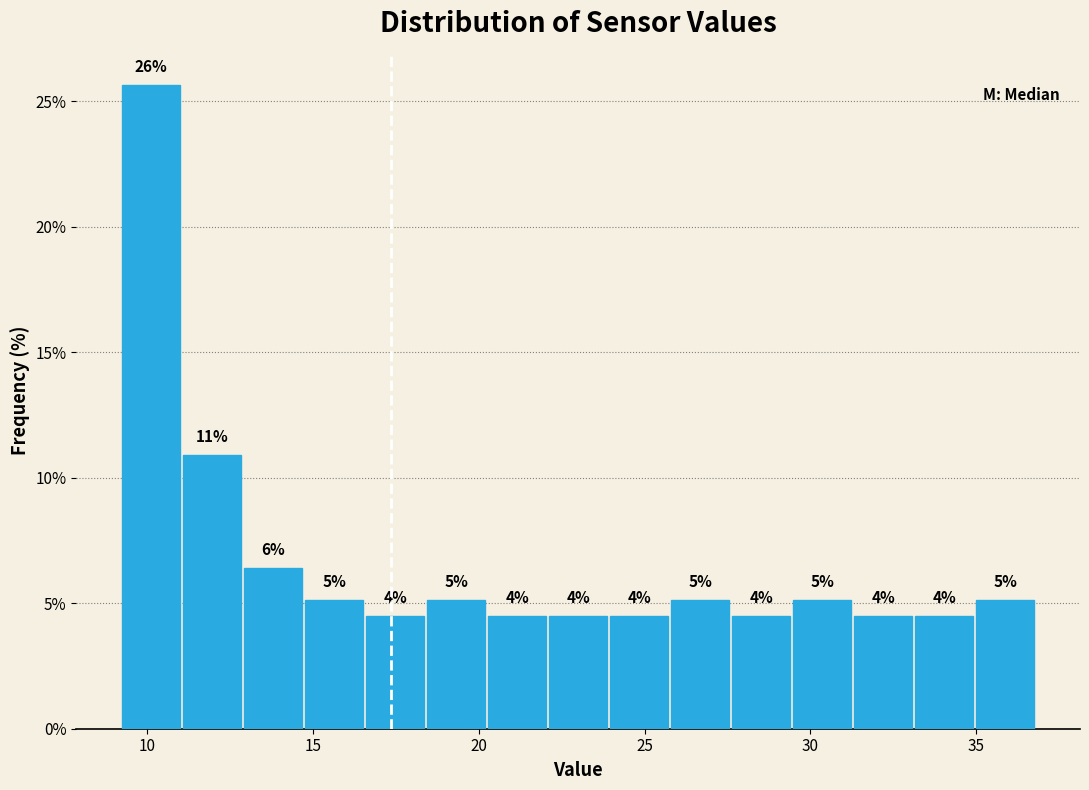

Read against the x-axis, roughly where is the centre of the tallest bar?

10.0